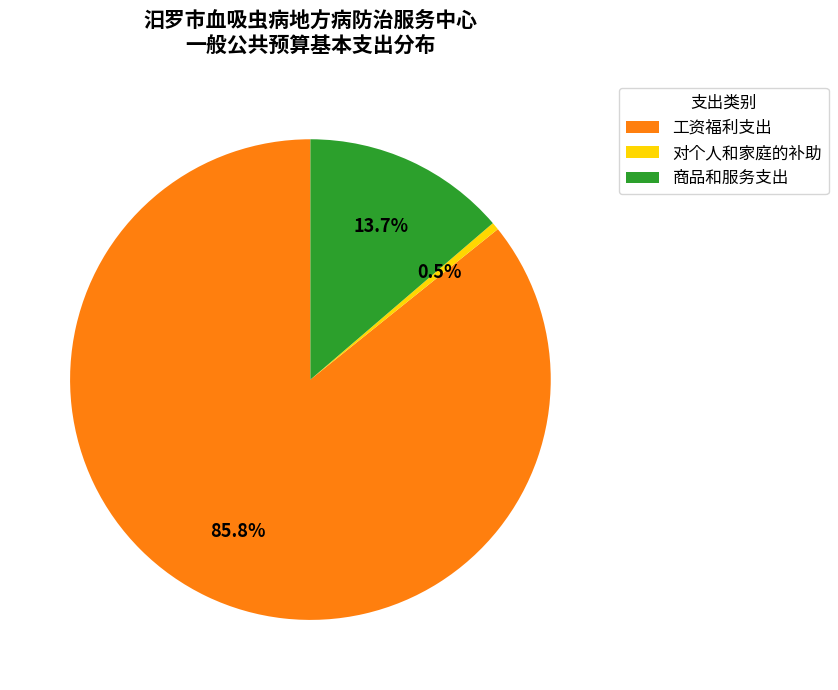

Does 对个人和家庭的补助 account for over 50% of the chart?

No